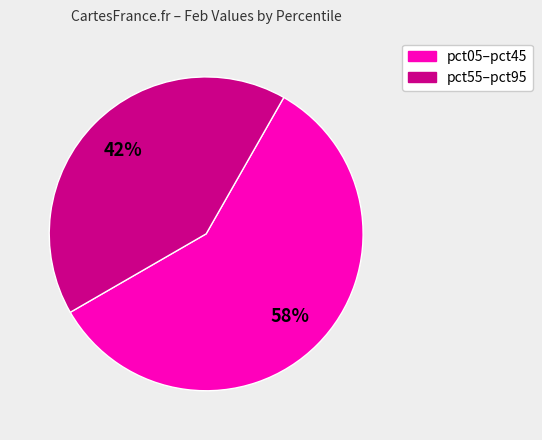

Is there a majority slice in this chart?

Yes